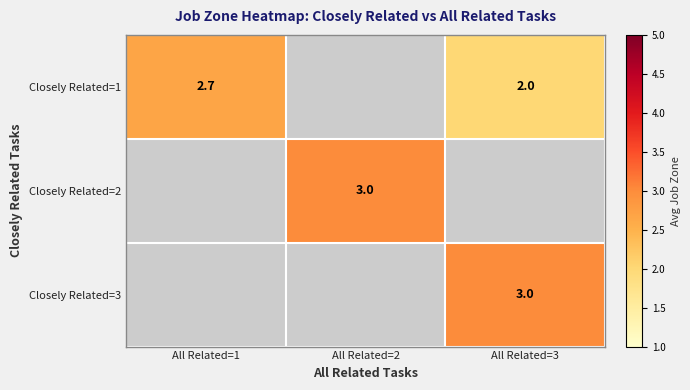

What is the greatest value displayed?

3.0